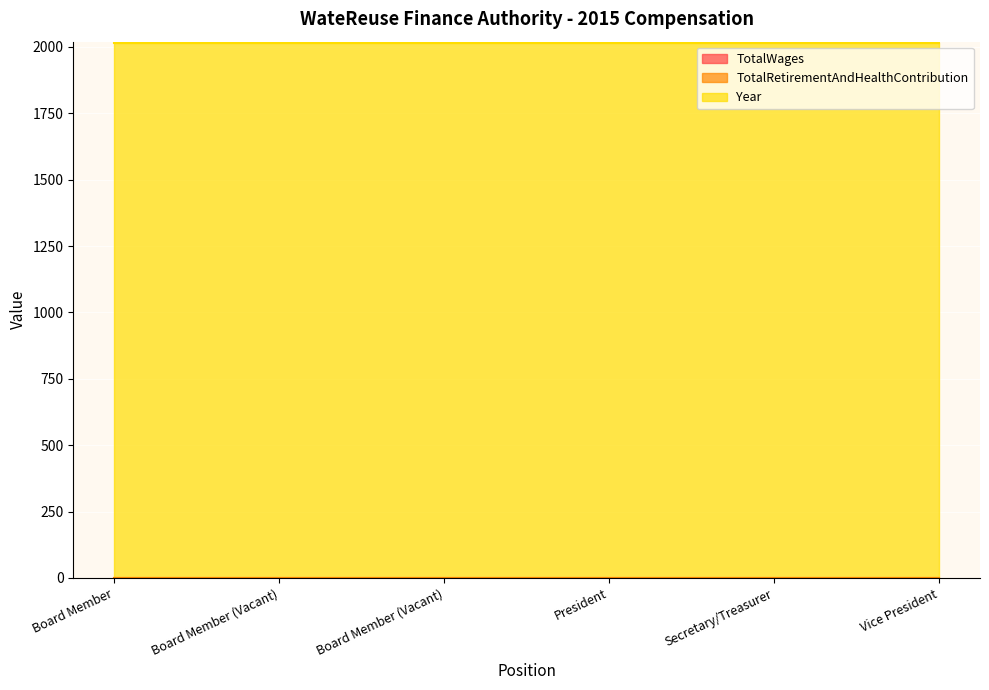

The value of Year at Board Member is 2015. True or false?

True